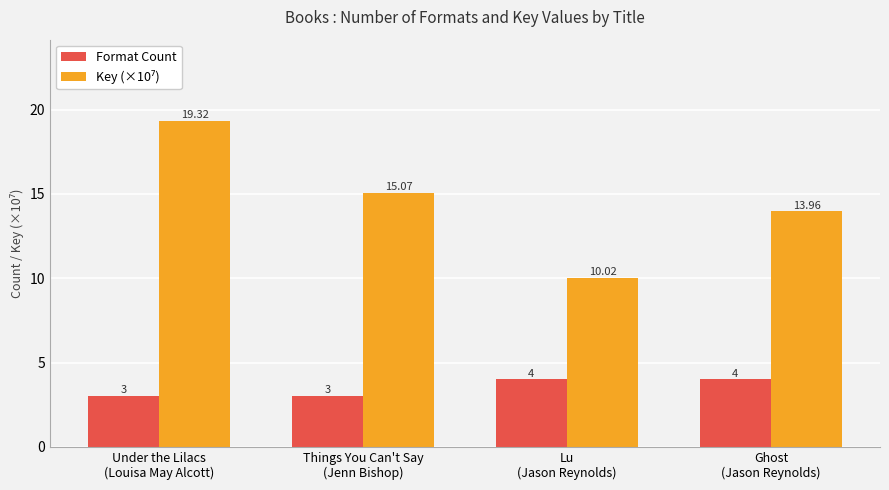

What is the spread (max minus min) of values at Things You Can't Say
(Jenn Bishop)?

12.1